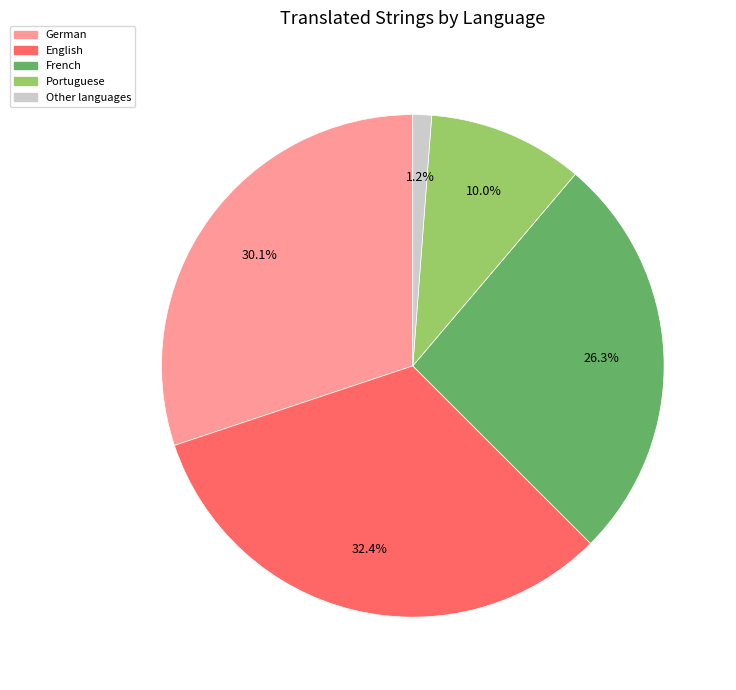

Is there any slice that represents more than half of the pie?

No